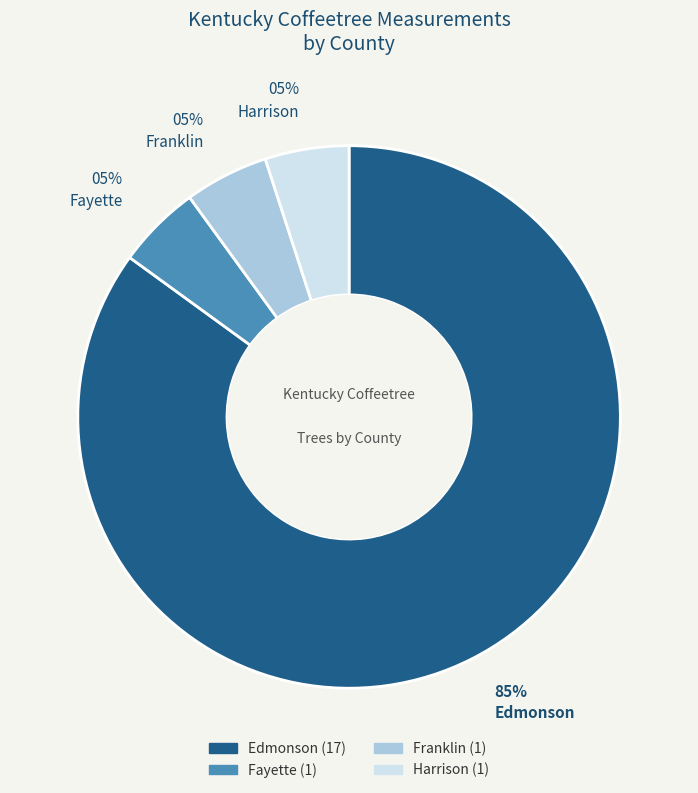

What percentage is the Franklin slice, to the nearest percent?

5%